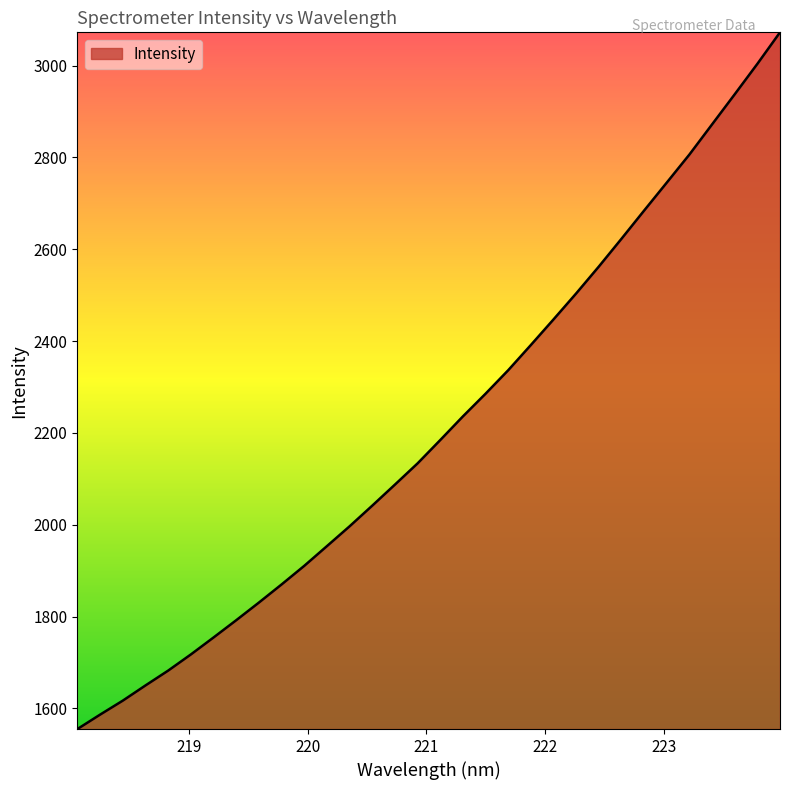

Count the number of categories in the chart.

32